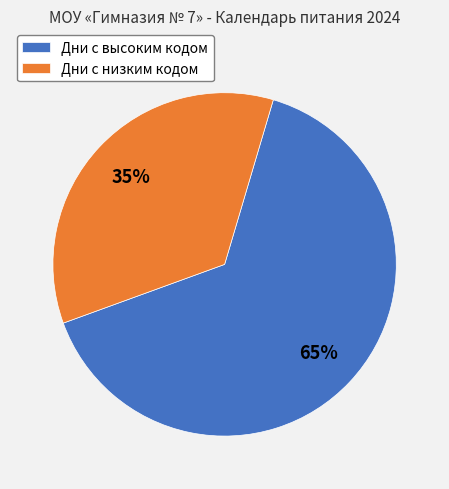

Between Дни с низким кодом and Дни с высоким кодом, which is larger?

Дни с высоким кодом